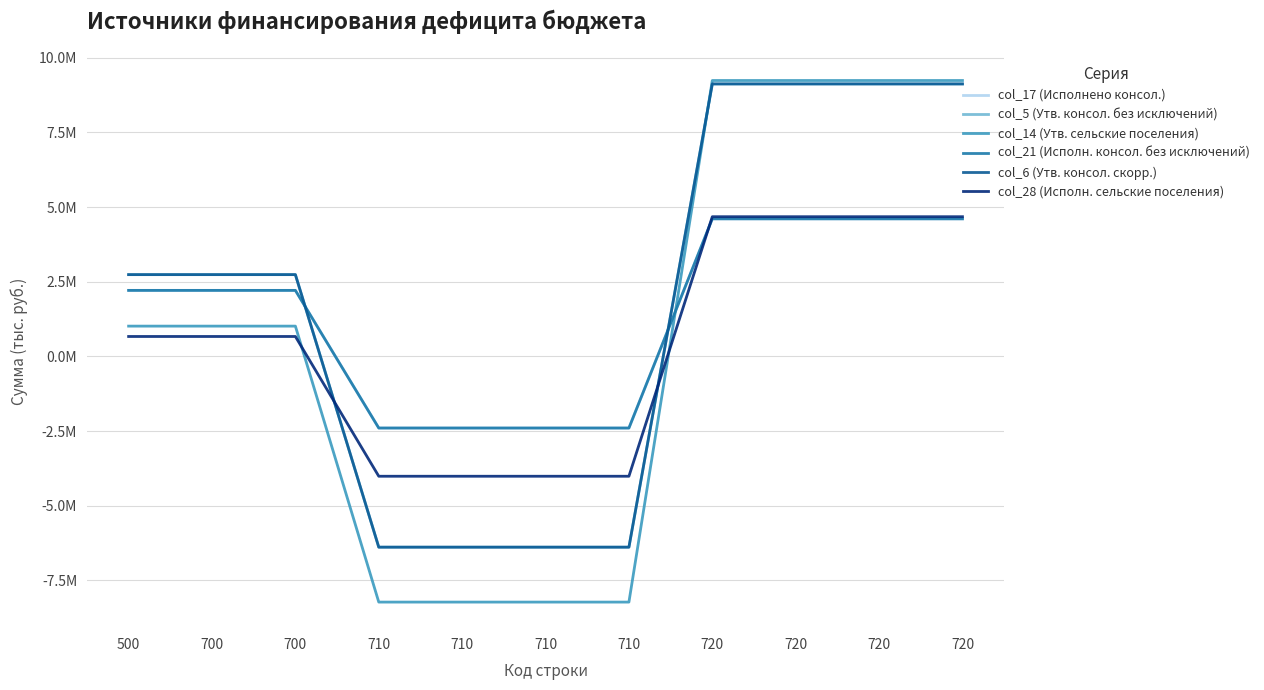

Does the chart display data point markers on the line(s)?

No